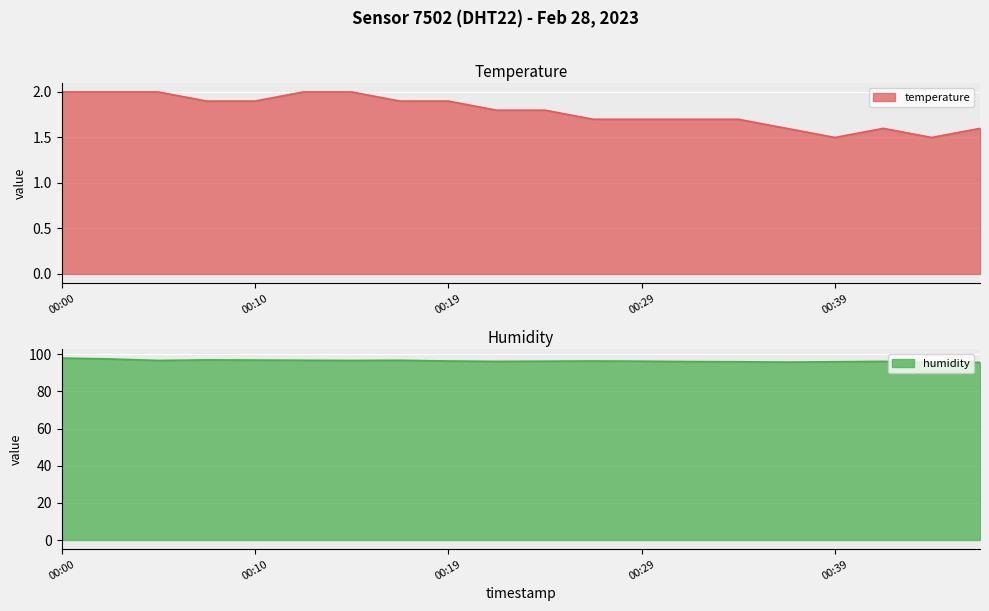

At which category is the sum across all series the highest?

00:00